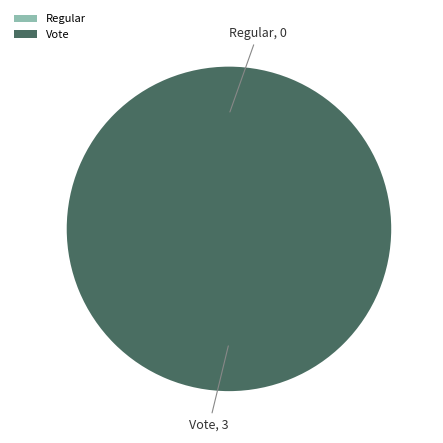

Which has a higher value, Vote or Regular?

Vote